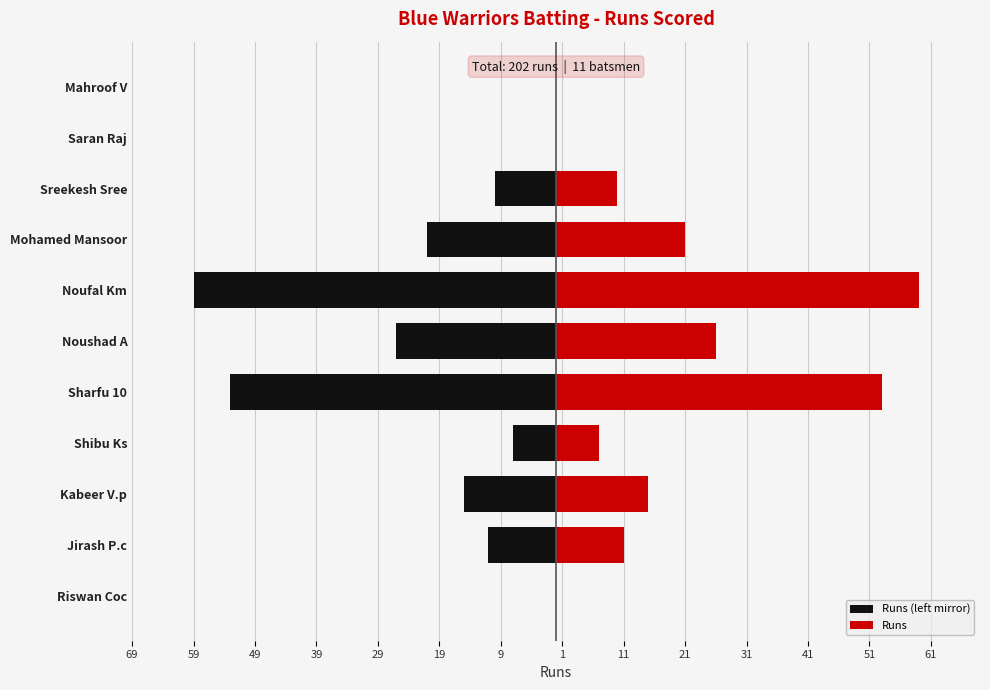

Which series has the widest spread of values?

Runs (left mirror)